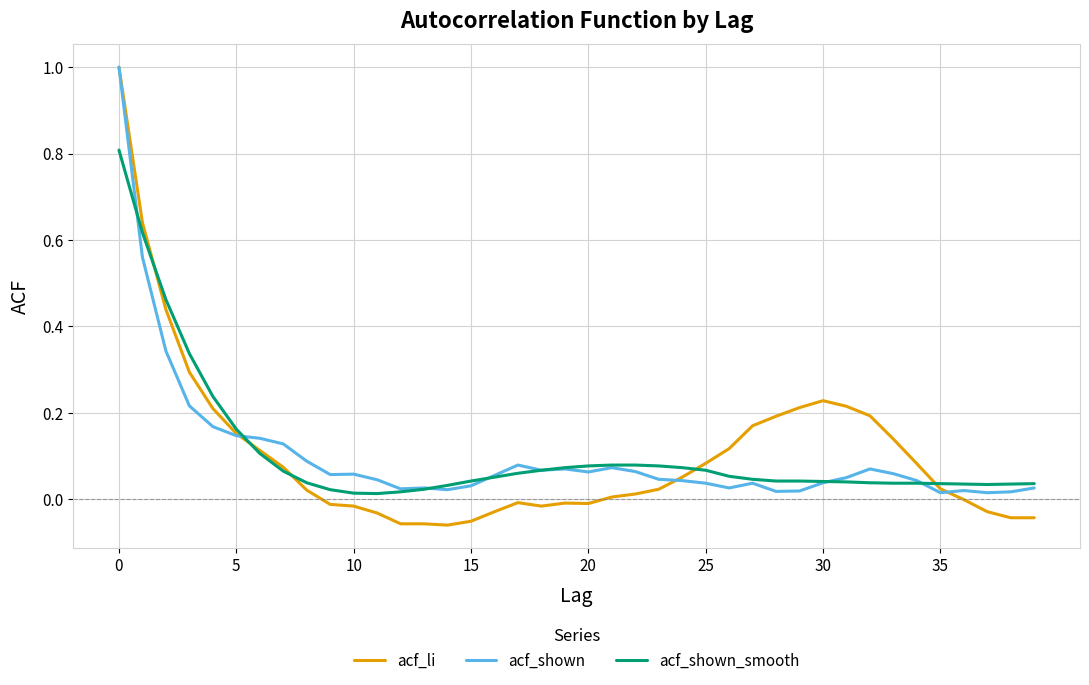

Which series has the widest spread of values?

acf_li